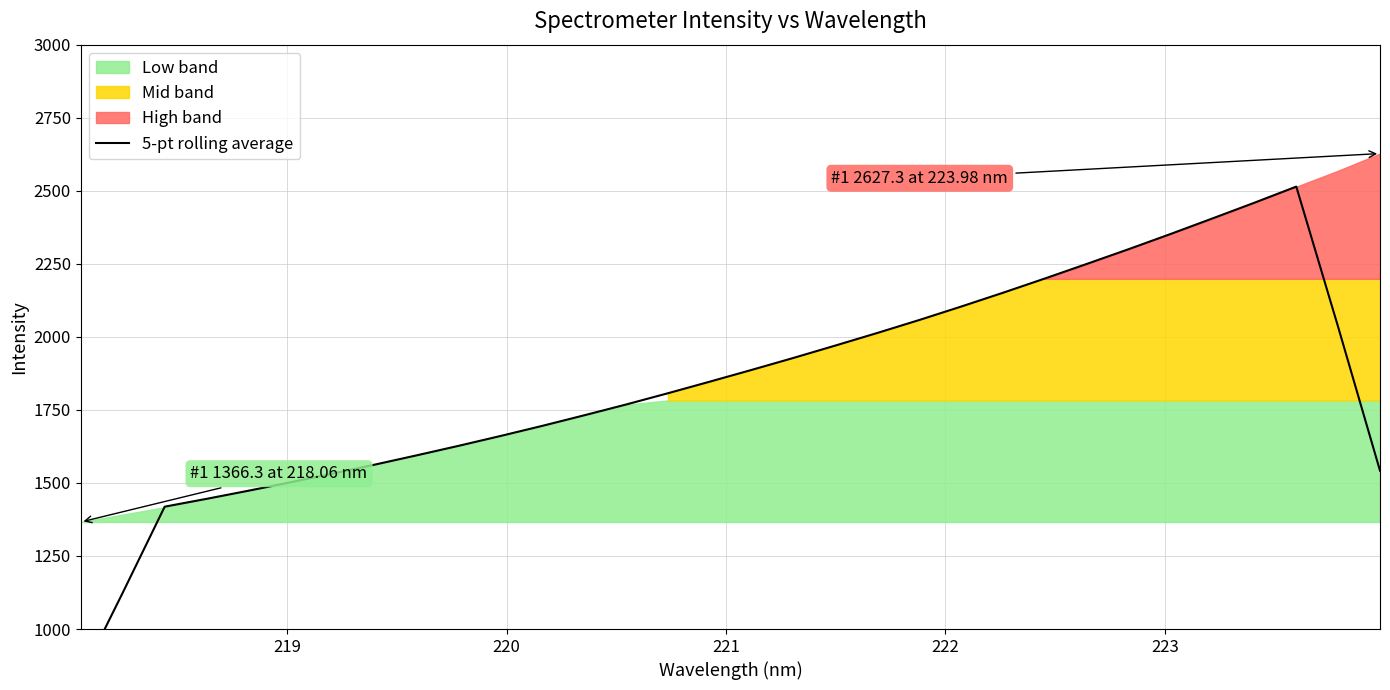

True or false: the data shows 2666.5 at 30.

False